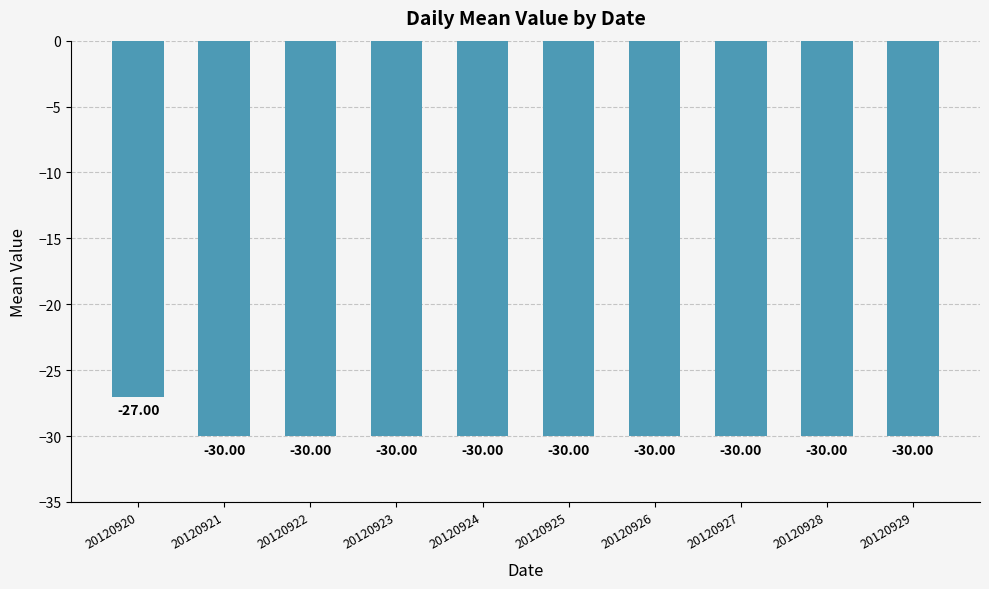

True or false: the data shows -46 at 20120928.

False